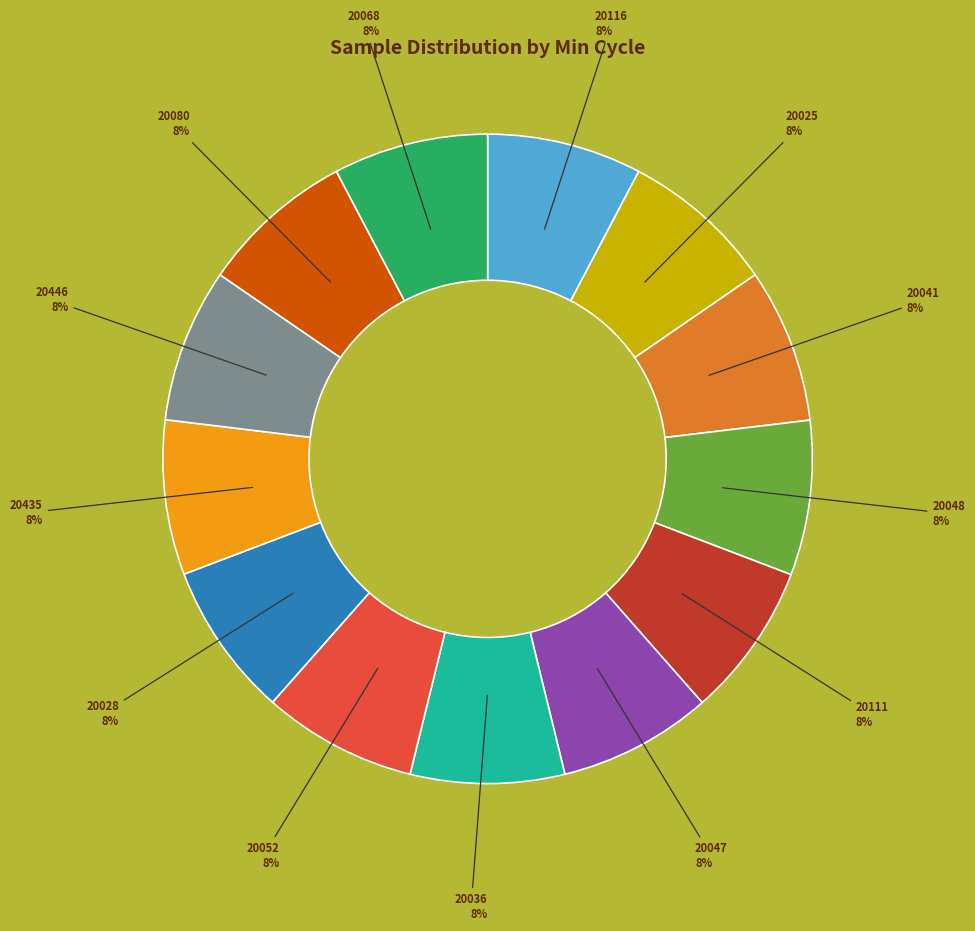

Count the number of slices in the pie.

13